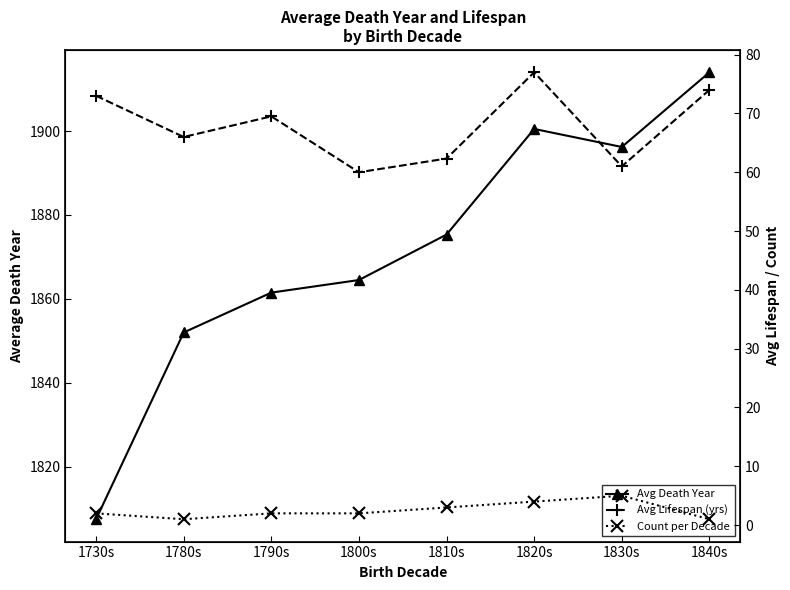

Reading right to left, list all the values displayed in this chart.

Avg Death Year: 1914.0	1896.2	1900.5	1875.3	1864.5	1861.5	1852.0	1807.5
Avg Lifespan (yrs): 74.0	61.0	77.0	62.3	60.0	69.5	66.0	73.0
Count per Decade: 1.0	5.0	4.0	3.0	2.0	2.0	1.0	2.0